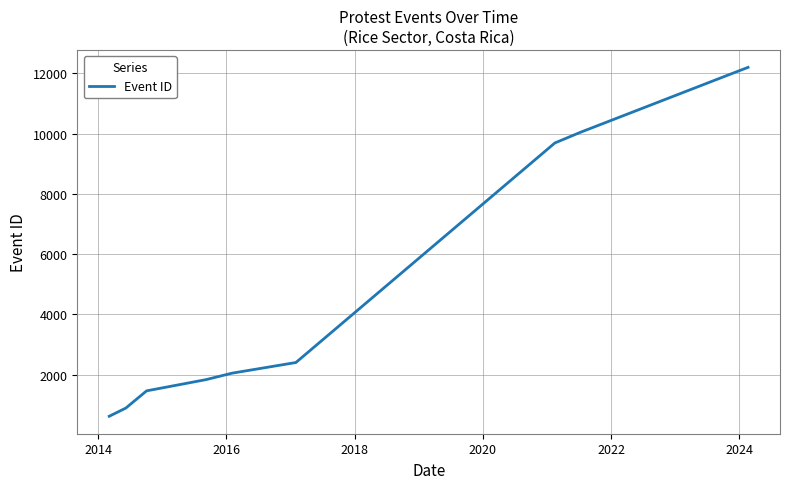

What is the maximum value shown in the chart?

12198